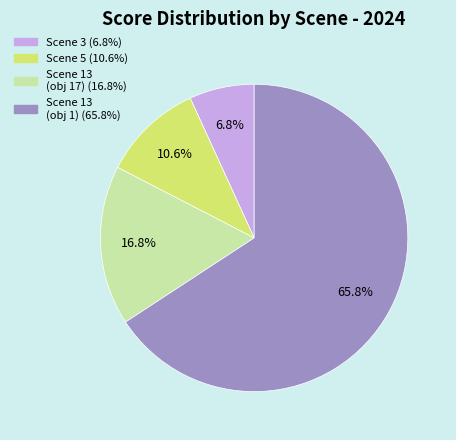

What is the largest slice in the pie chart?

Scene 13 (obj 1)